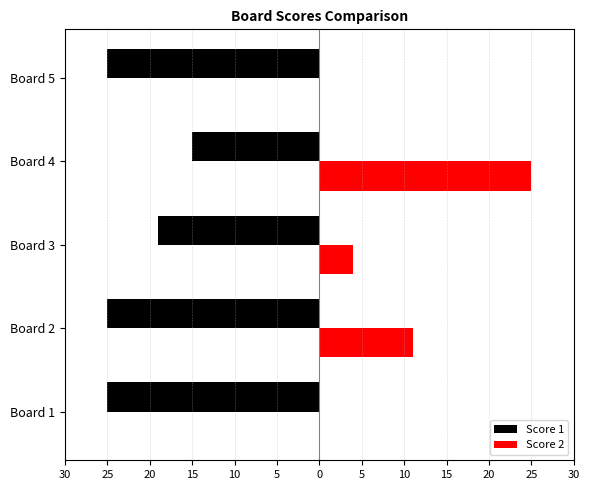

How many bars are there in each group?

2